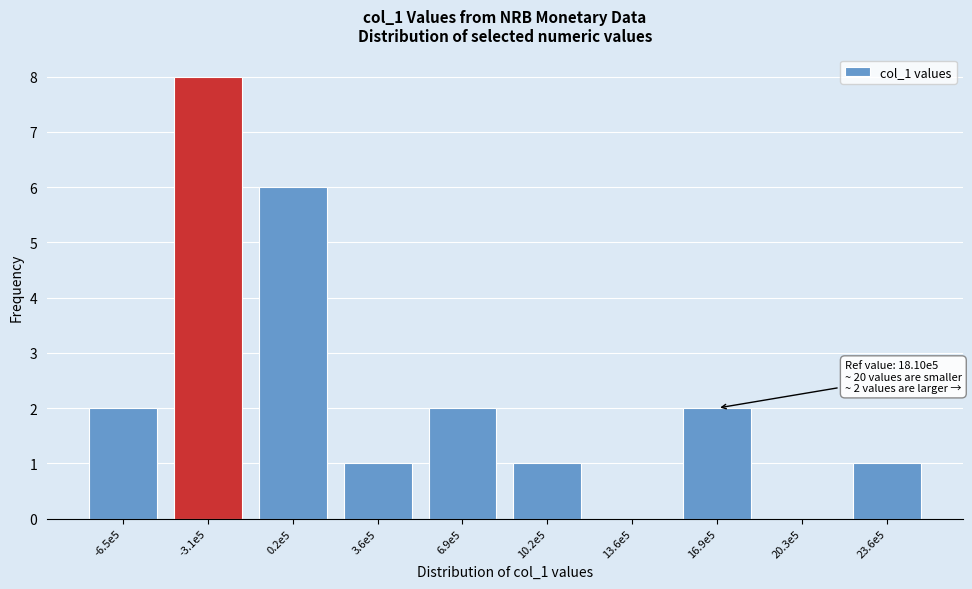

Reading left to right, list all the values displayed in this chart.

-6.5e5=2	-3.1e5=8	0.2e5=6	3.6e5=1	6.9e5=2	10.2e5=1	13.6e5=0	16.9e5=2	20.3e5=0	23.6e5=1